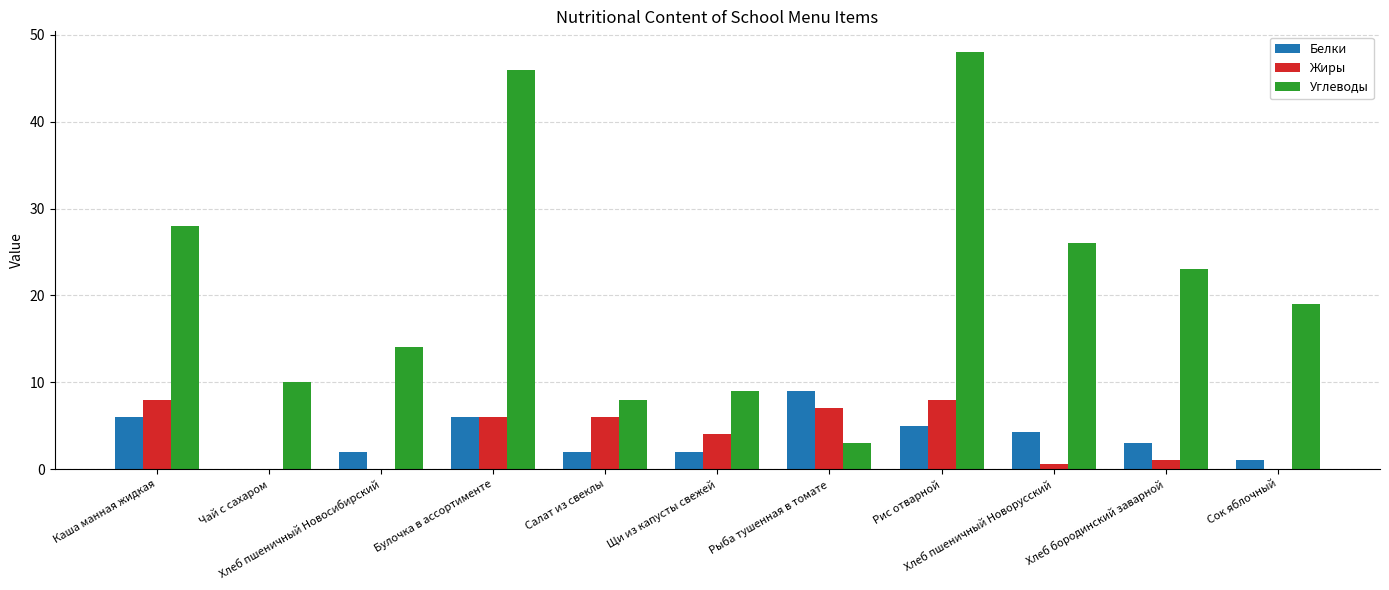

What is the highest value of the Углеводы series?

48.0